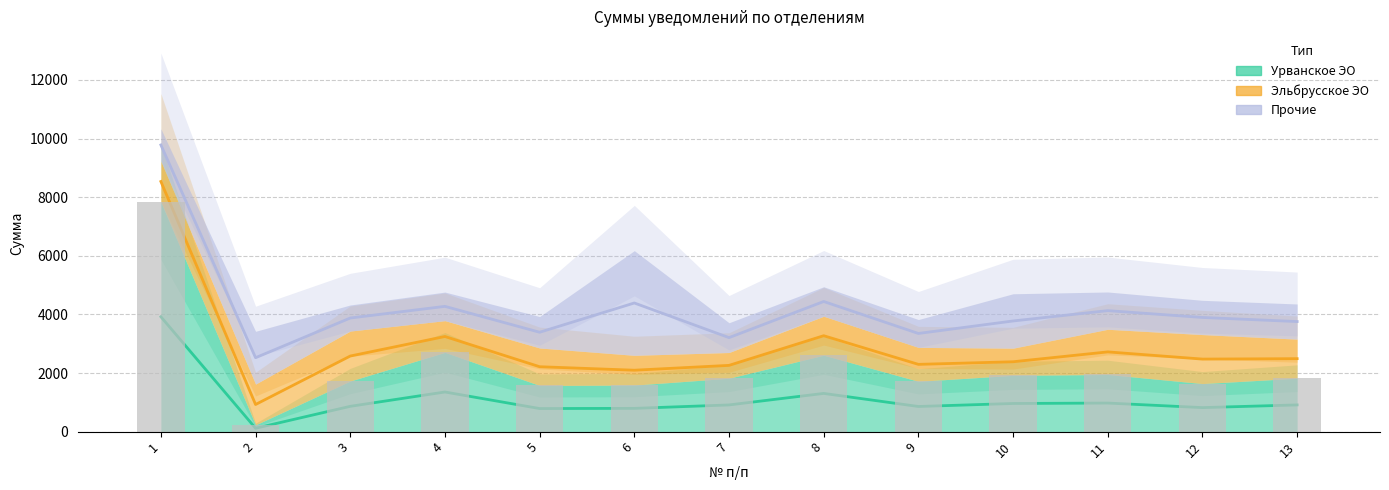

What is the difference between the highest and lowest values at 10?

994.8